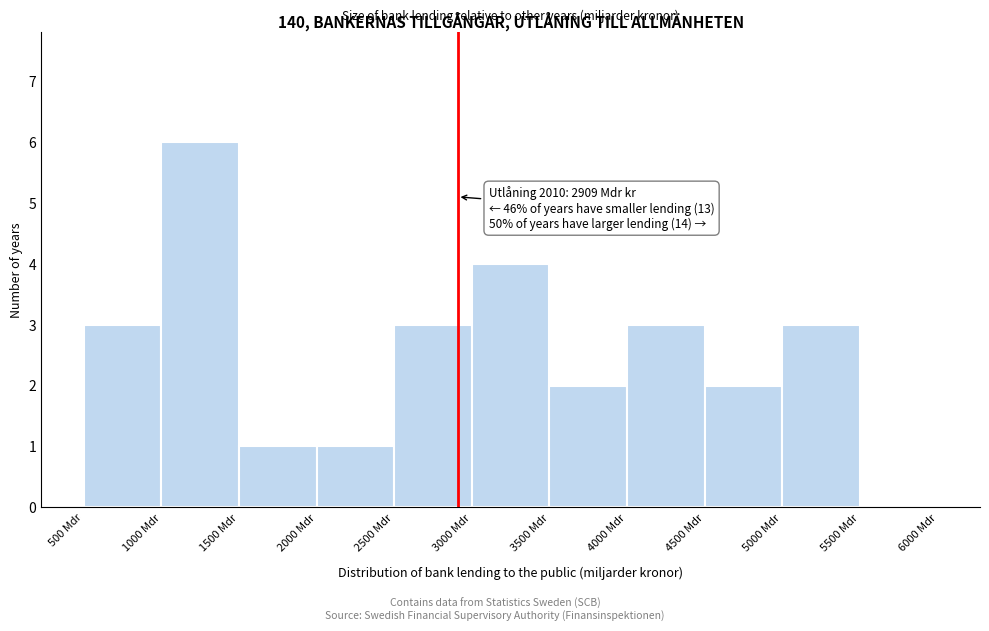

Over which range of the x-axis is the bar tallest?

1000 to 1500